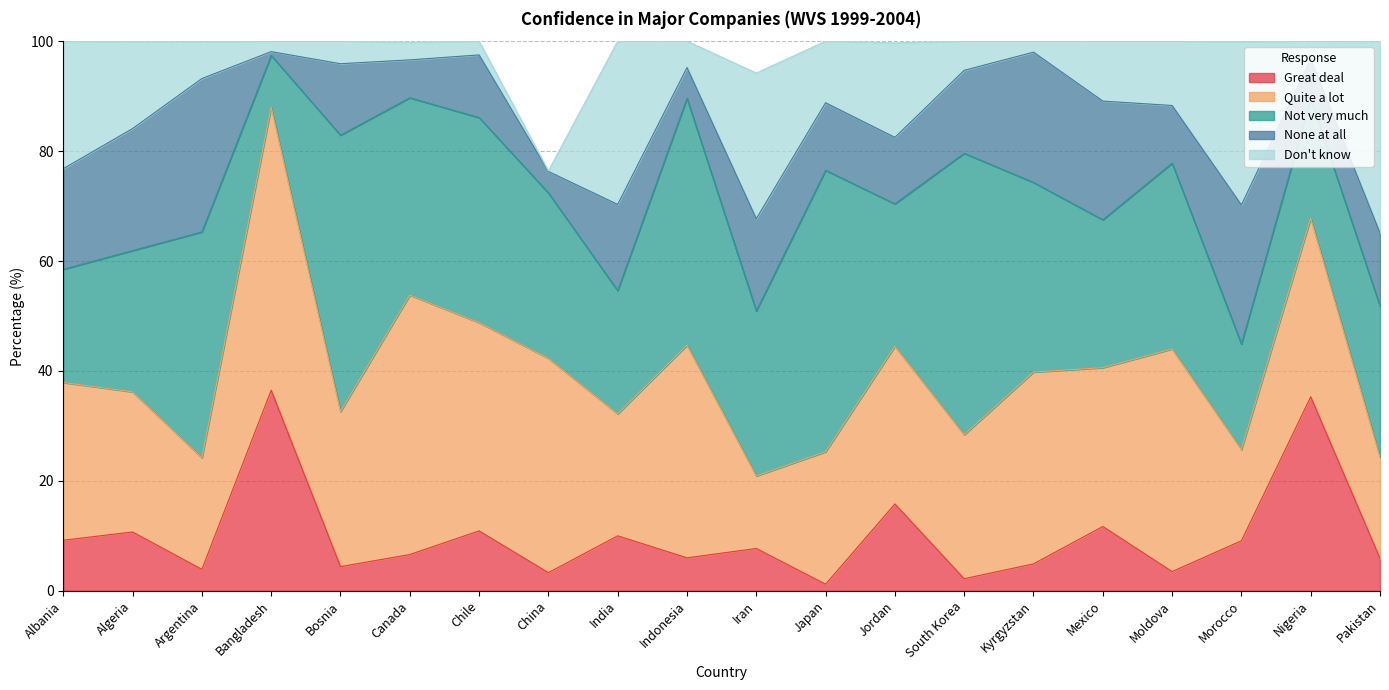

What is the sum of all Great deal values?

198.8